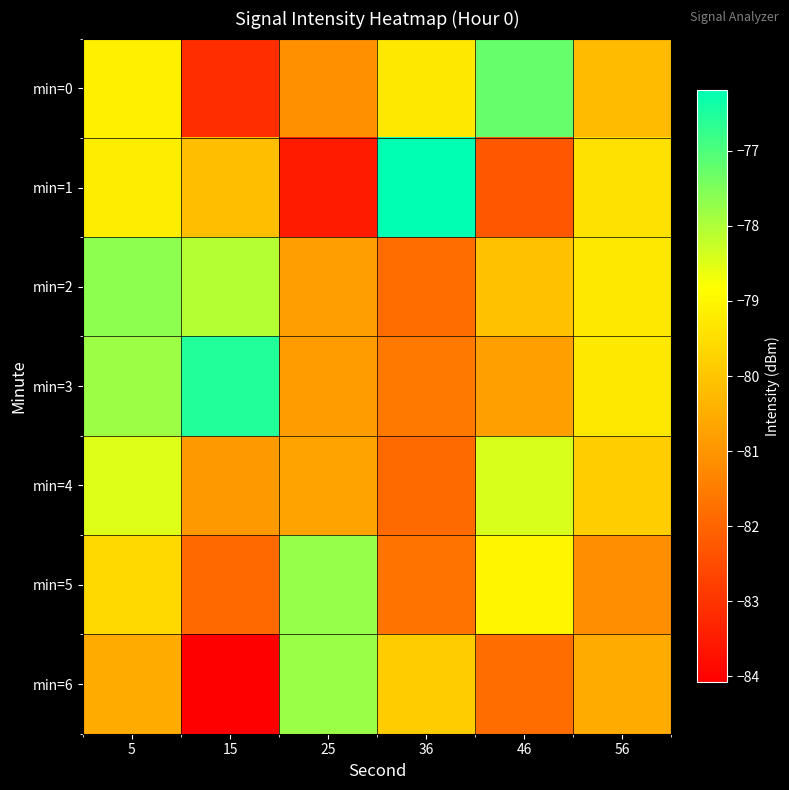

Reading left to right, extract all data points from this chart.

min=0: 5=-79.1	15=-83.2	25=-81.1	36=-79.3	46=-77.2	56=-80.2
min=1: 5=-79.2	15=-80.1	25=-83.5	36=-76.2	46=-82.3	56=-79.4
min=2: 5=-77.7	15=-78.1	25=-80.8	36=-81.8	46=-80.1	56=-79.3
min=3: 5=-77.8	15=-76.5	25=-80.8	36=-81.6	46=-80.8	56=-79.3
min=4: 5=-78.5	15=-80.9	25=-80.7	36=-81.9	46=-78.4	56=-79.8
min=5: 5=-79.6	15=-81.9	25=-77.7	36=-81.7	46=-79.0	56=-81.1
min=6: 5=-80.5	15=-84.1	25=-77.8	36=-79.9	46=-81.8	56=-80.5